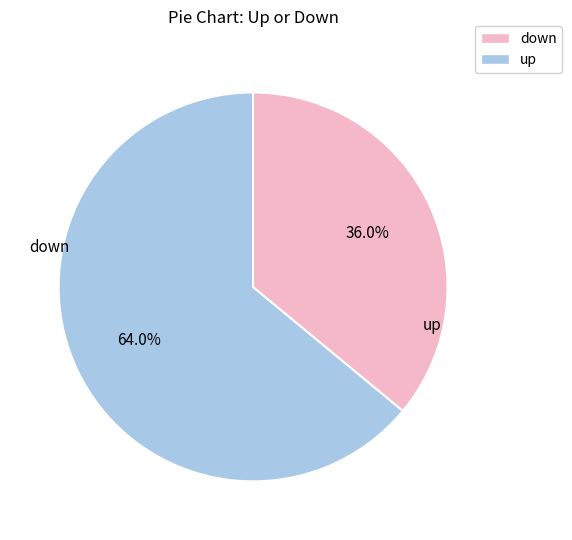

Approximately how many times larger is the value at down compared to up?

1.8